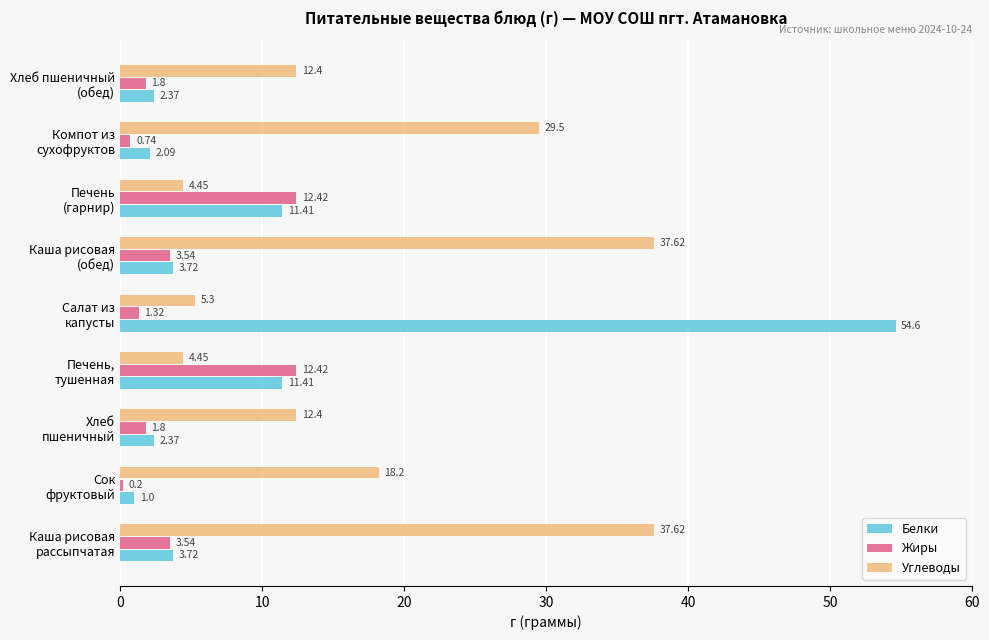

How many data points in Белки are less than 3?

4